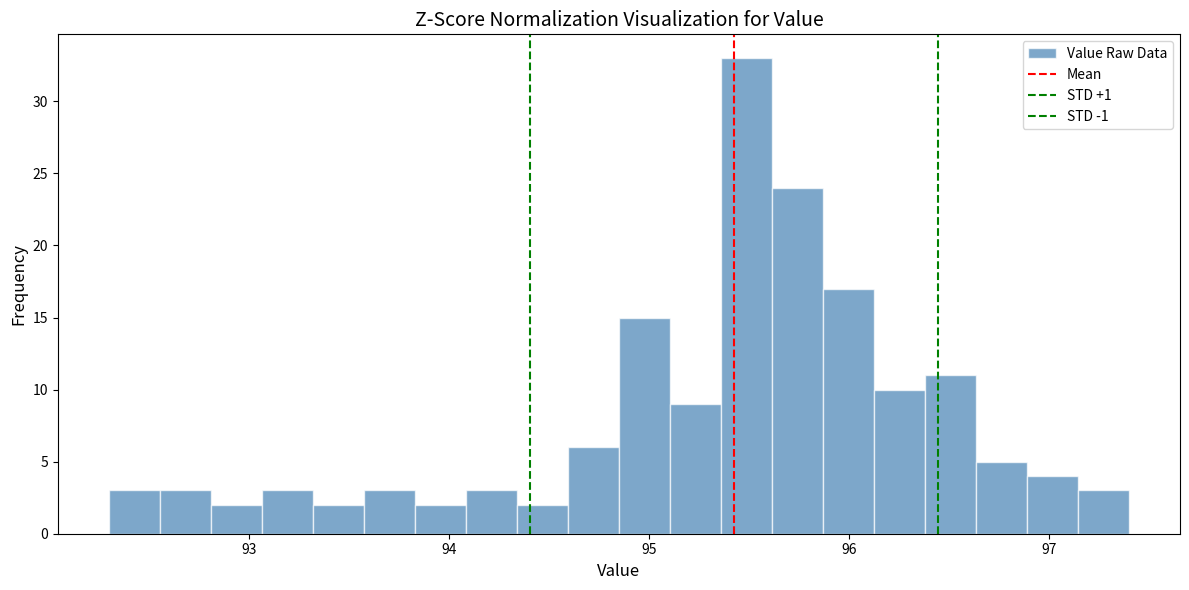

Around what value on the x-axis is the tallest bar? Give the approximate position of its centre, as read against the axis.

95.5